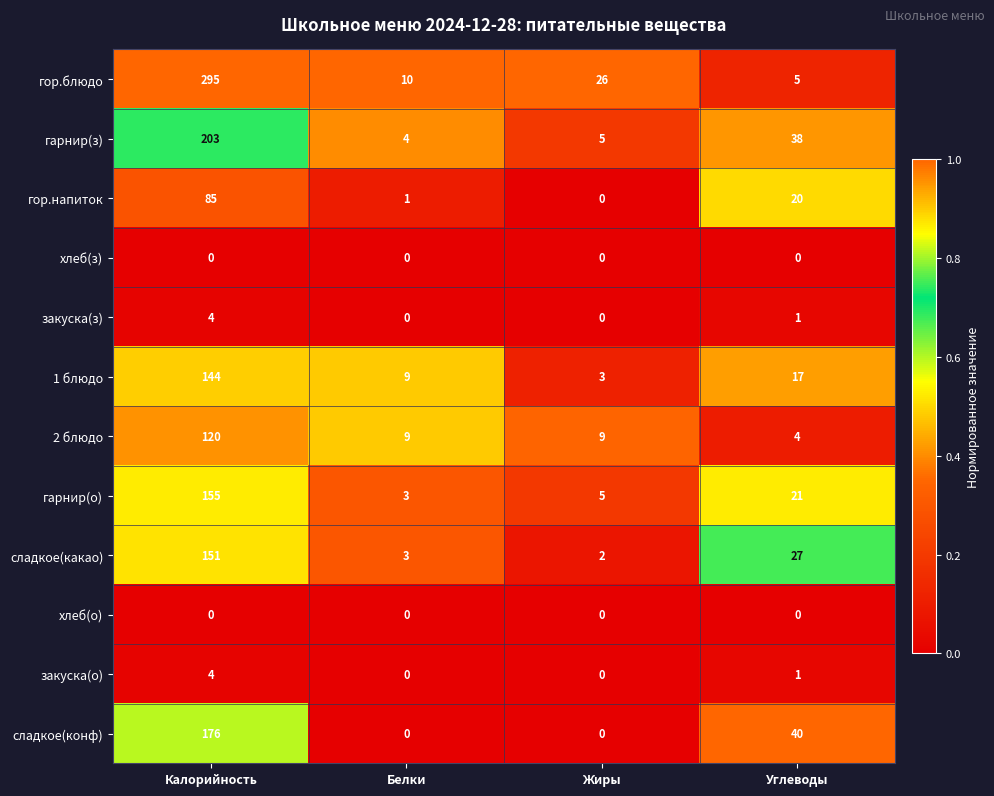

At which label does закуска(о) first exceed 1?

Калорийность